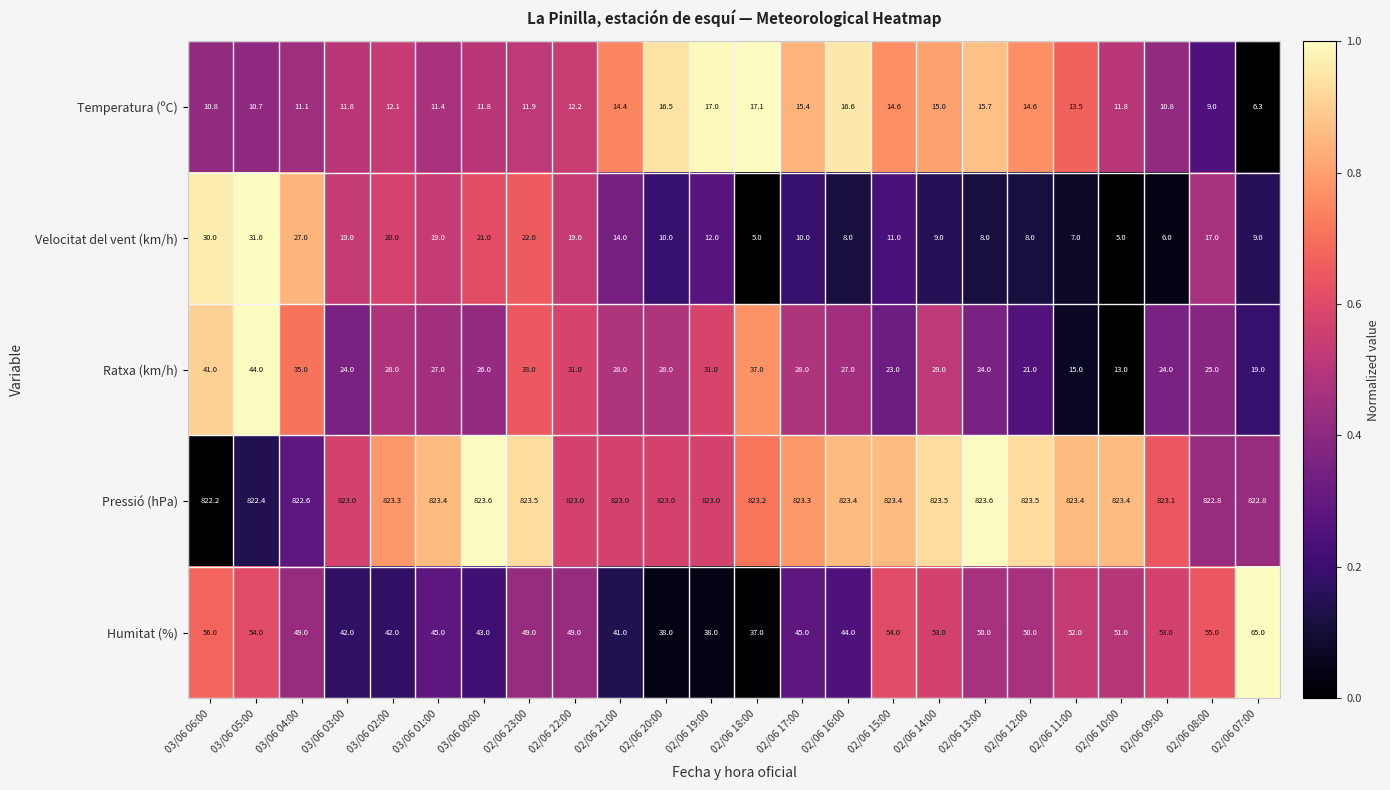

Which series has the largest range (max minus min)?

Ratxa (km/h)